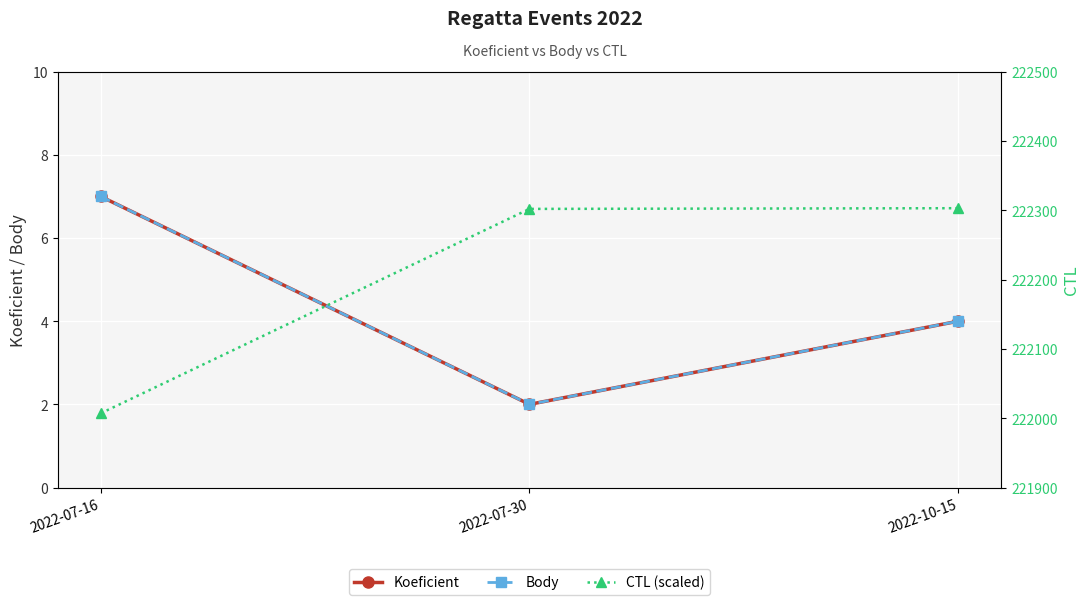

What is the difference between the highest and lowest values at 2022-07-16?

222000